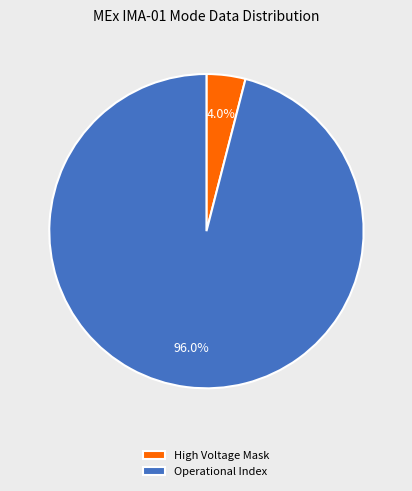

Between High Voltage Mask and Operational Index, which is larger?

Operational Index